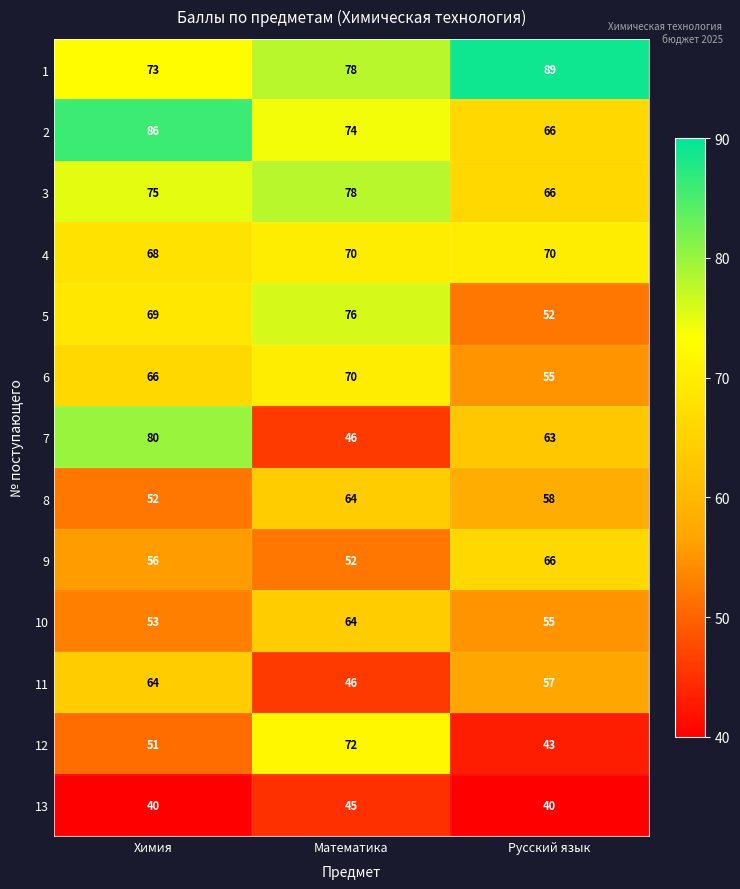

Rank the categories by 9 value from lowest to highest.

Математика, Химия, Русский язык